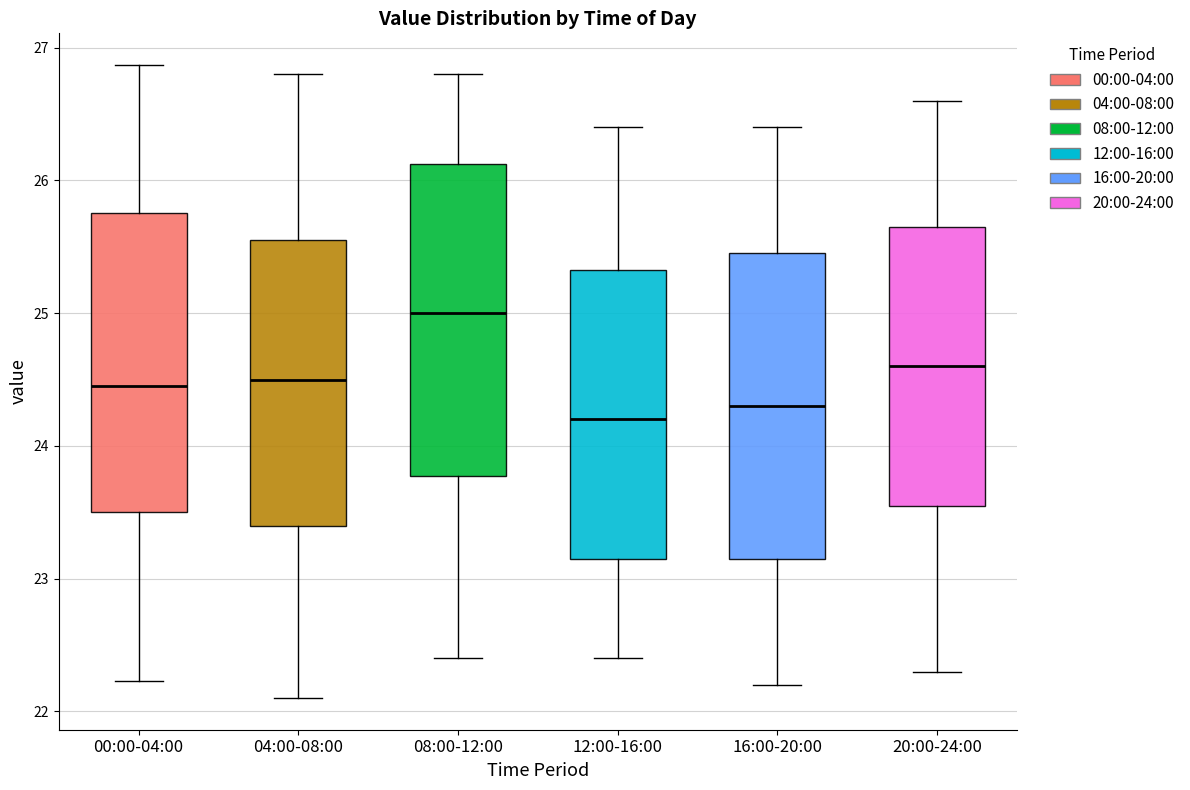

Where is the upper edge of the box for 04:00-08:00 on the y-axis? The values are not printed on the chart, so give them approximately, as read against the axis.

25.6